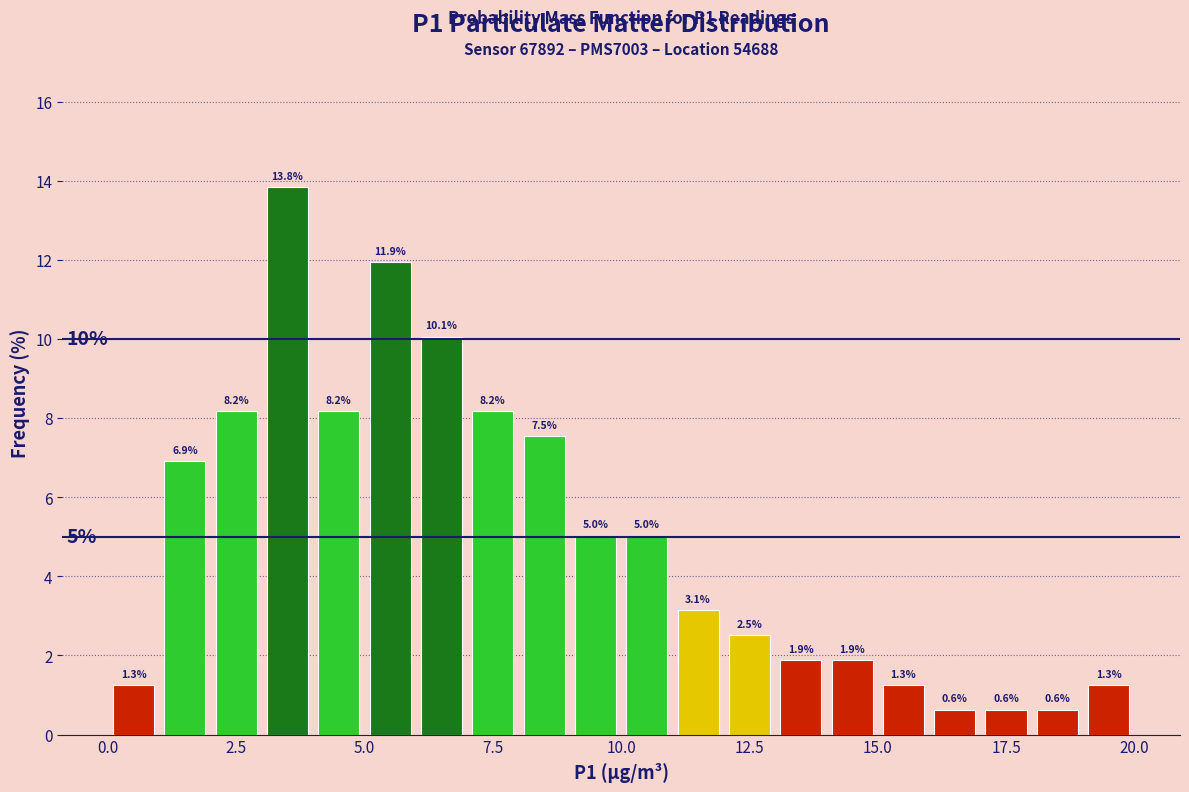

Read against the x-axis, roughly where is the centre of the tallest bar?

3.5